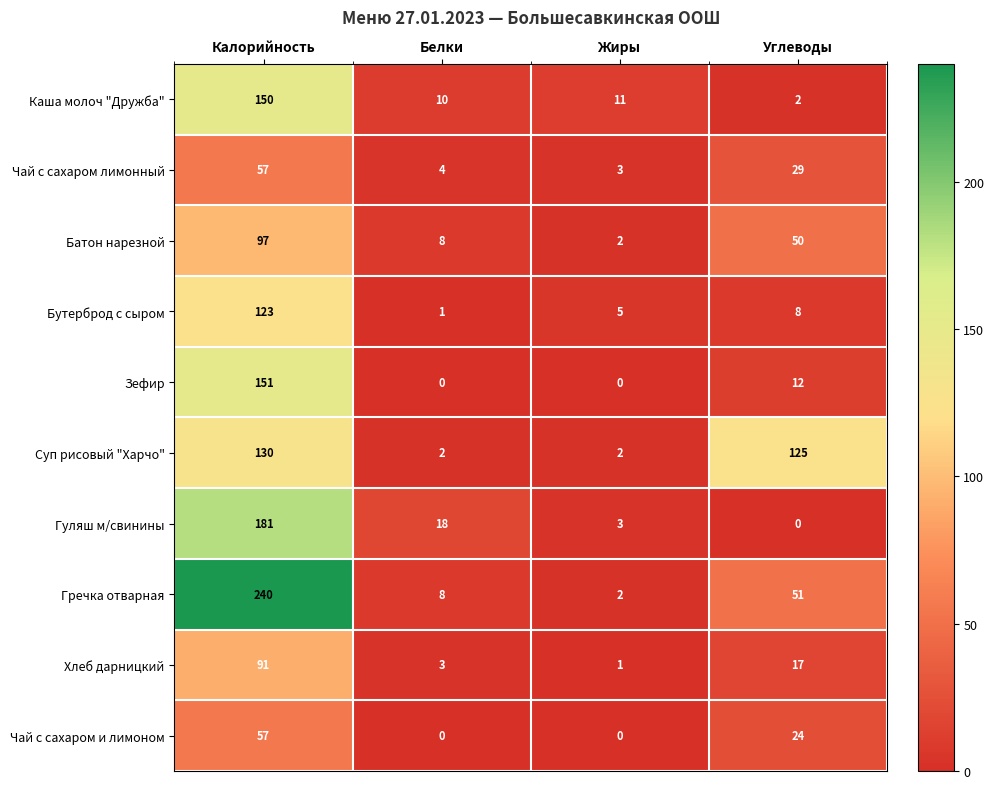

Is it true that Чай с сахаром лимонный equals 20 at Углеводы?

False